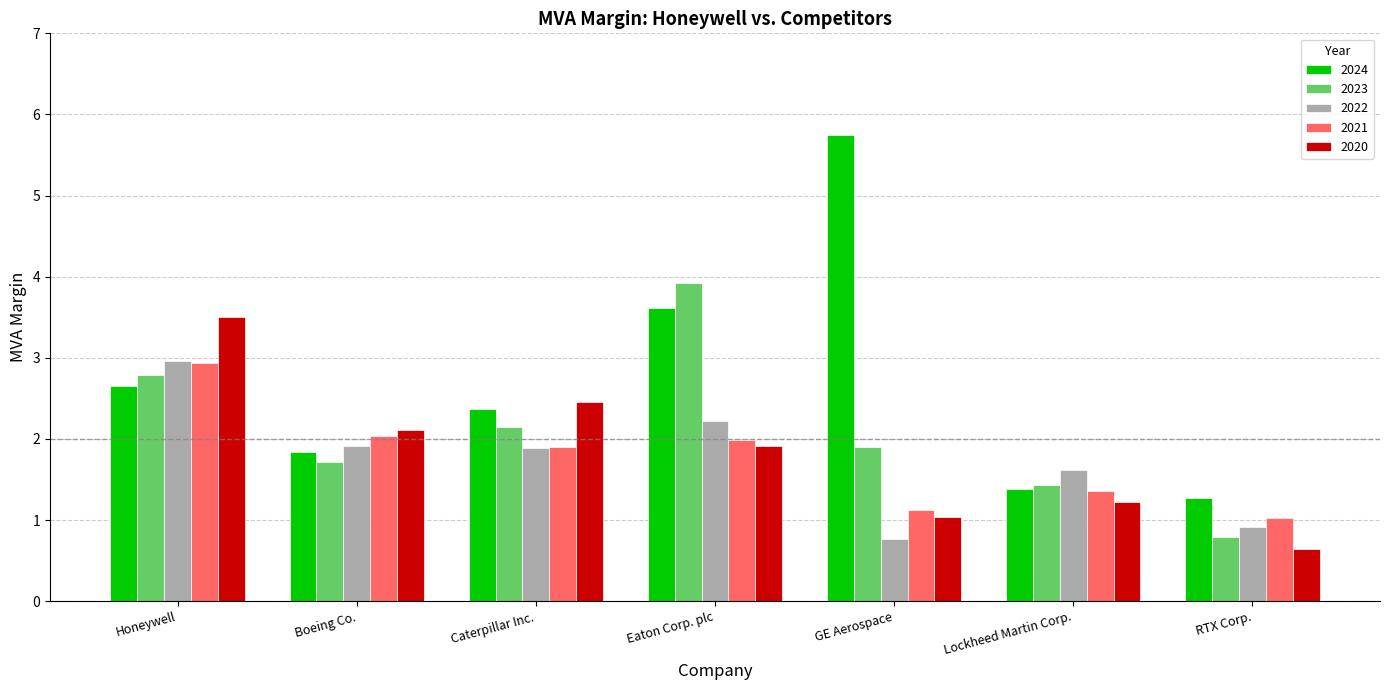

What is the sum of all 2020 values?

12.9